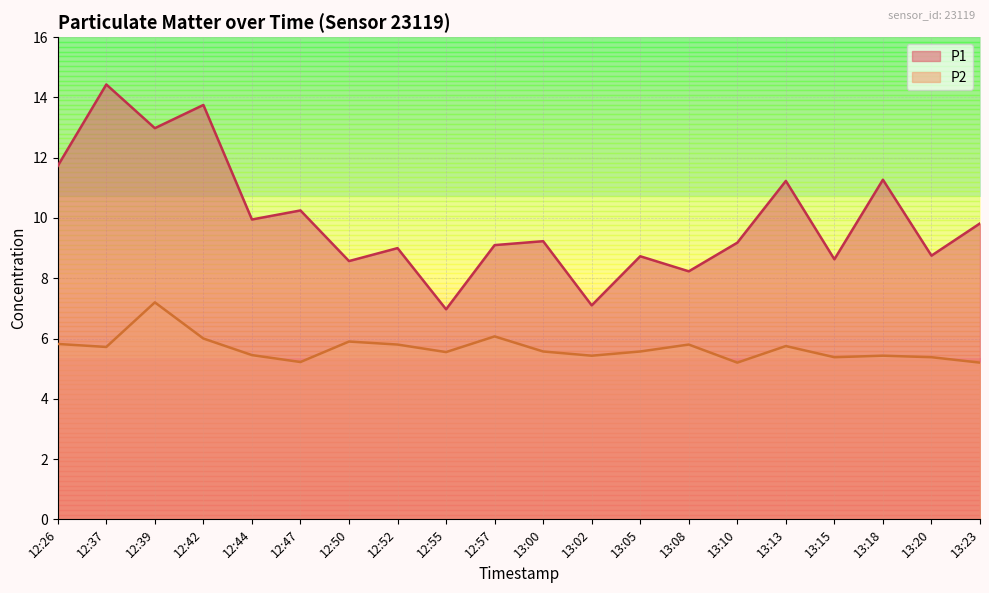

What is the spread (max minus min) of values at 12:50?

2.7